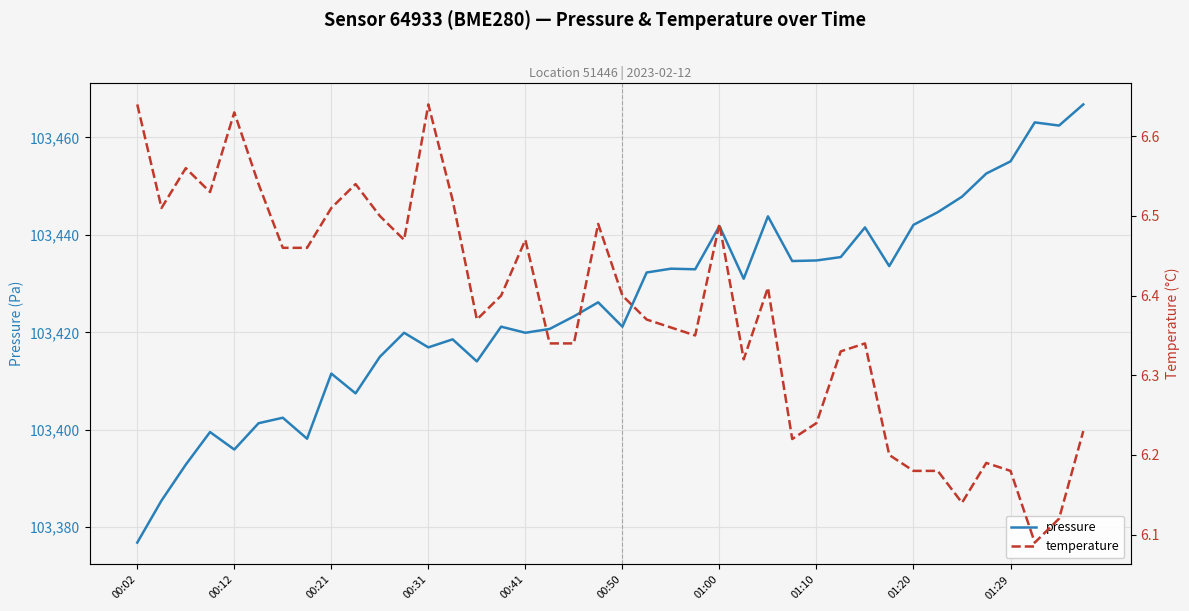

List the series in order of their peak value, highest first.

pressure, temperature